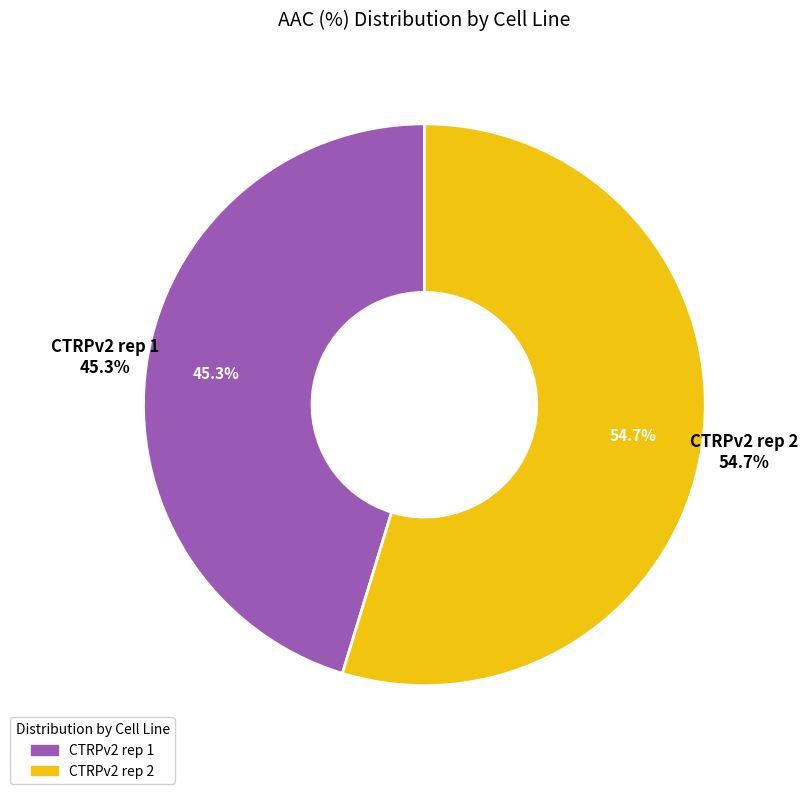

Is the sum of CTRPv2 rep 2 and CTRPv2 rep 1 greater than half?

Yes